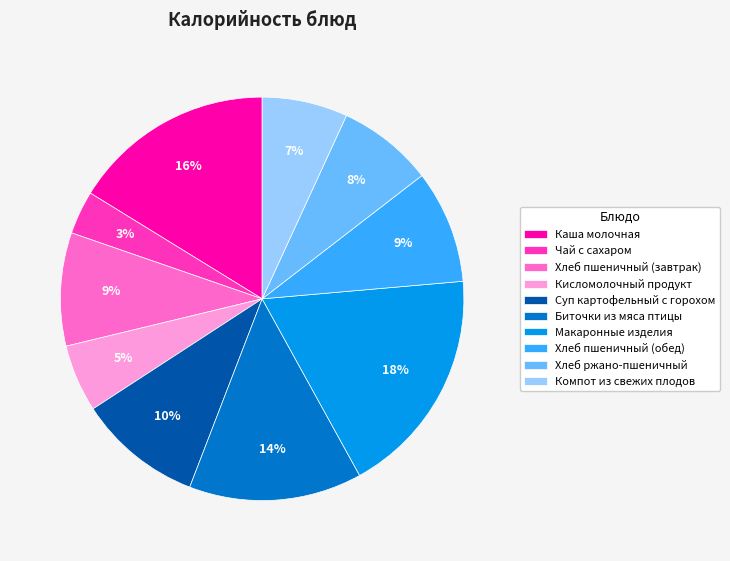

Which slice is the smallest?

Чай с сахаром